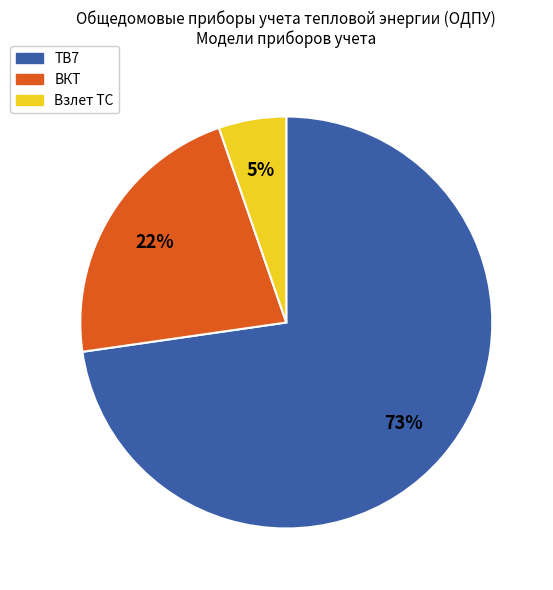

To the nearest percent, what percentage of the pie is ТВ7?

73%